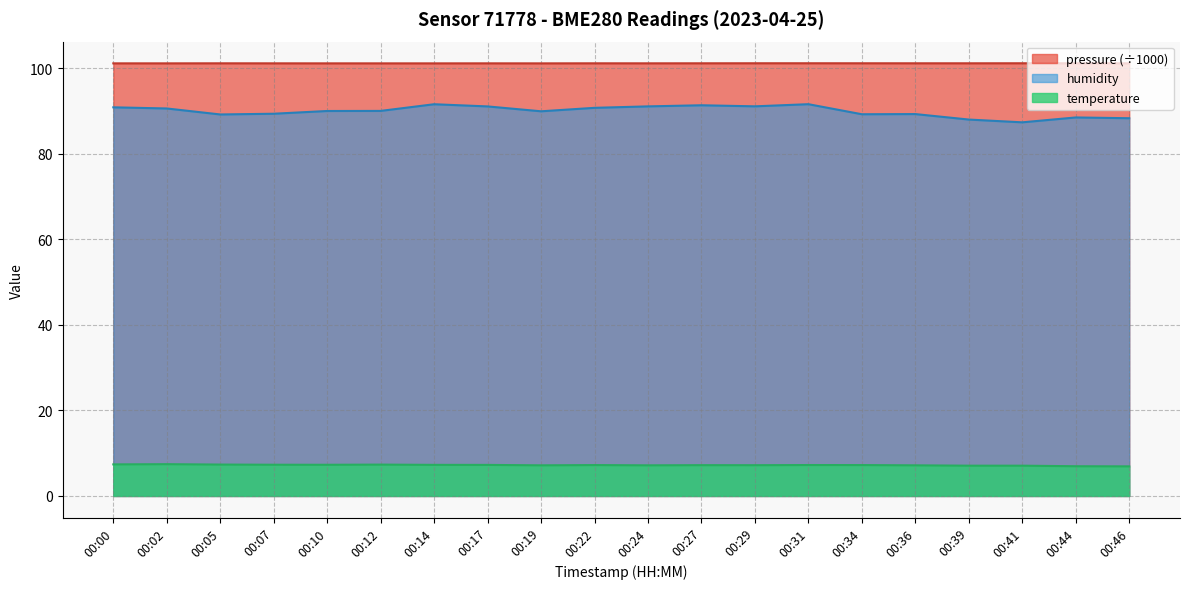

Reading left to right, what are all the values shown in this chart?

pressure: 101.1	101.1	101.1	101.1	101.1	101.1	101.1	101.1	101.1	101.1	101.1	101.2	101.2	101.2	101.2	101.2	101.2	101.2	101.2	101.1
temperature: 7.4	7.4	7.3	7.3	7.3	7.3	7.3	7.3	7.2	7.2	7.2	7.2	7.2	7.2	7.2	7.2	7.1	7.1	7.0	6.9
humidity: 90.9	90.6	89.2	89.4	90.0	90.0	91.6	91.1	89.9	90.7	91.1	91.3	91.1	91.6	89.2	89.3	88.0	87.3	88.5	88.3